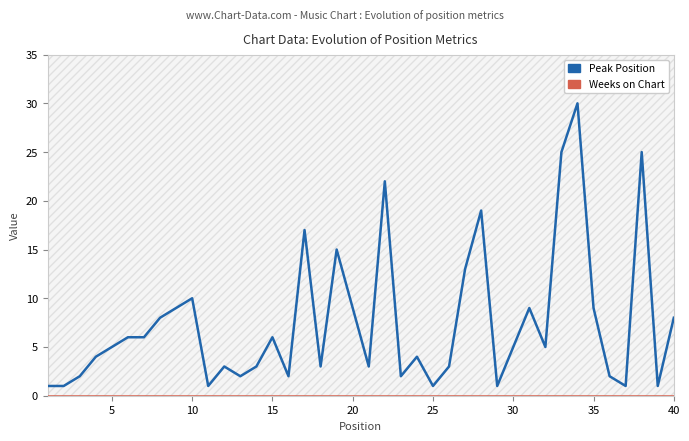

How many lines are shown in the chart?

2